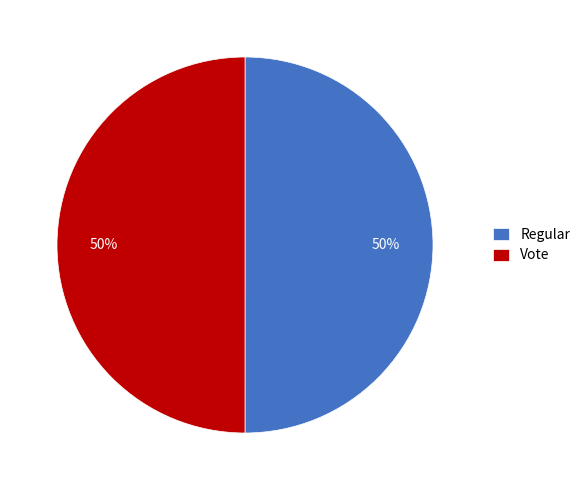

Is the sum of Vote and Regular greater than half?

Yes